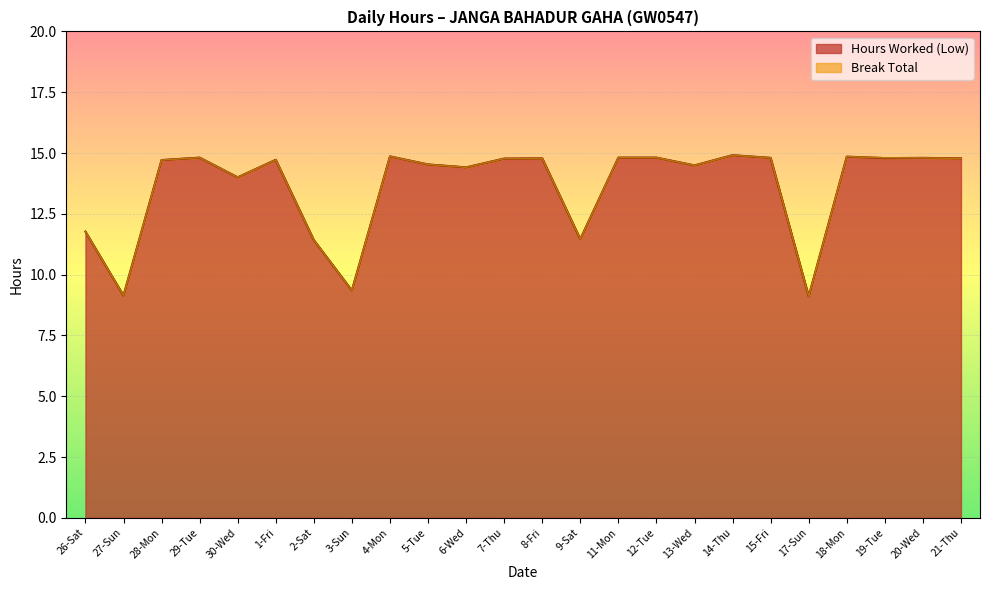

What is the difference between the maximum and second lowest values?

5.8